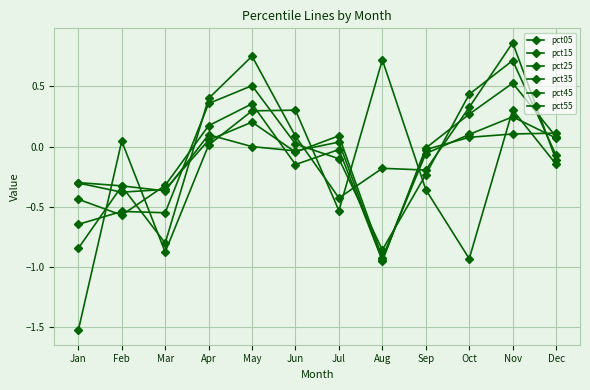

Does the chart have visible grid lines?

Yes